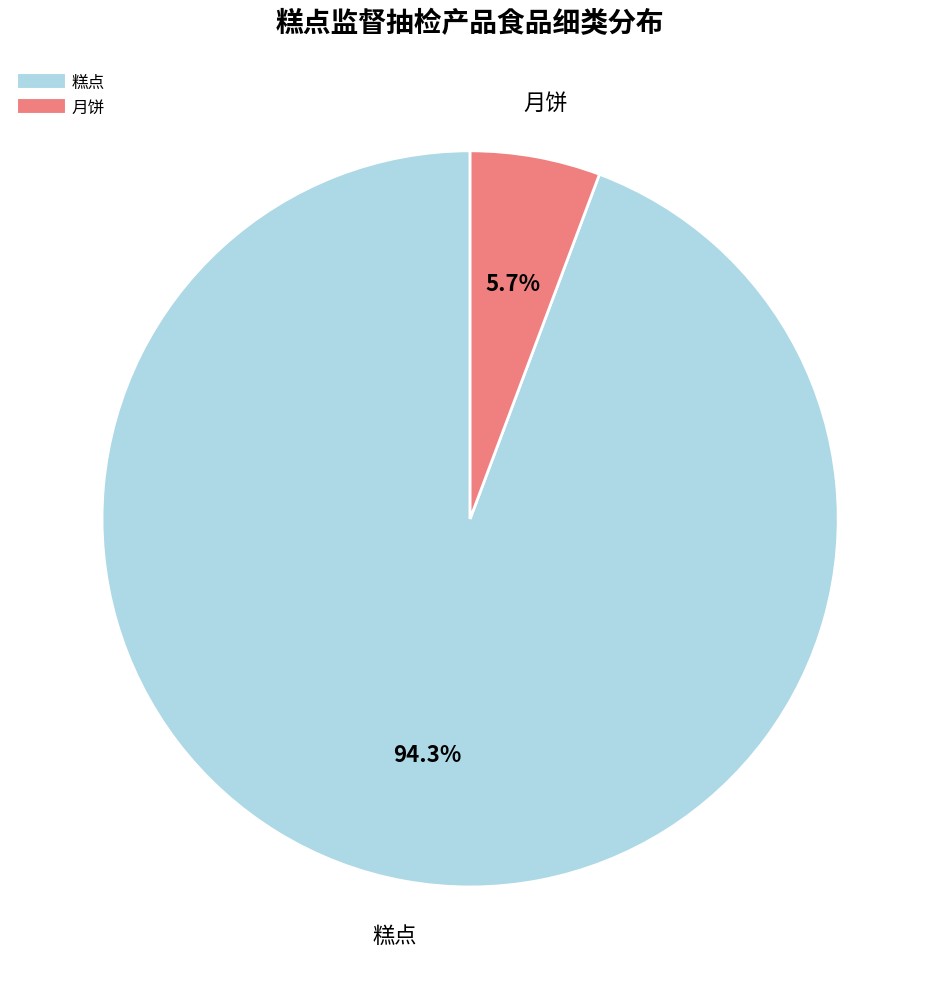

What is the ratio of the value at 糕点 to the value at 月饼?

16.5